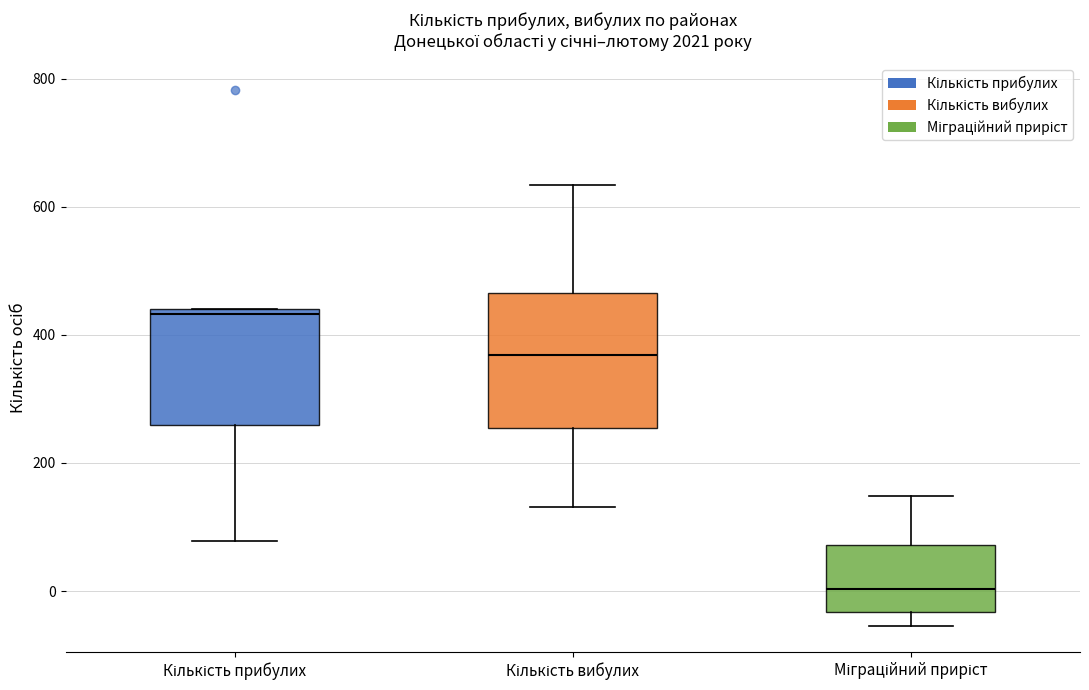

Reading left to right, transcribe this box plot: for each box, give where its median line is, the range the box spans, and where its two whiskers end, as read against the y-axis. The values are not printed on the chart, so give them approximately, as read against the axis.

Кількість прибулих: median 440 (just below the box's upper edge), box 260 to 440, whiskers 80 to 440
Кількість вибулих: median 360, box 260 to 460, whiskers 140 to 640
Міграційний приріст: median 0, box -40 to 80, whiskers -60 to 140